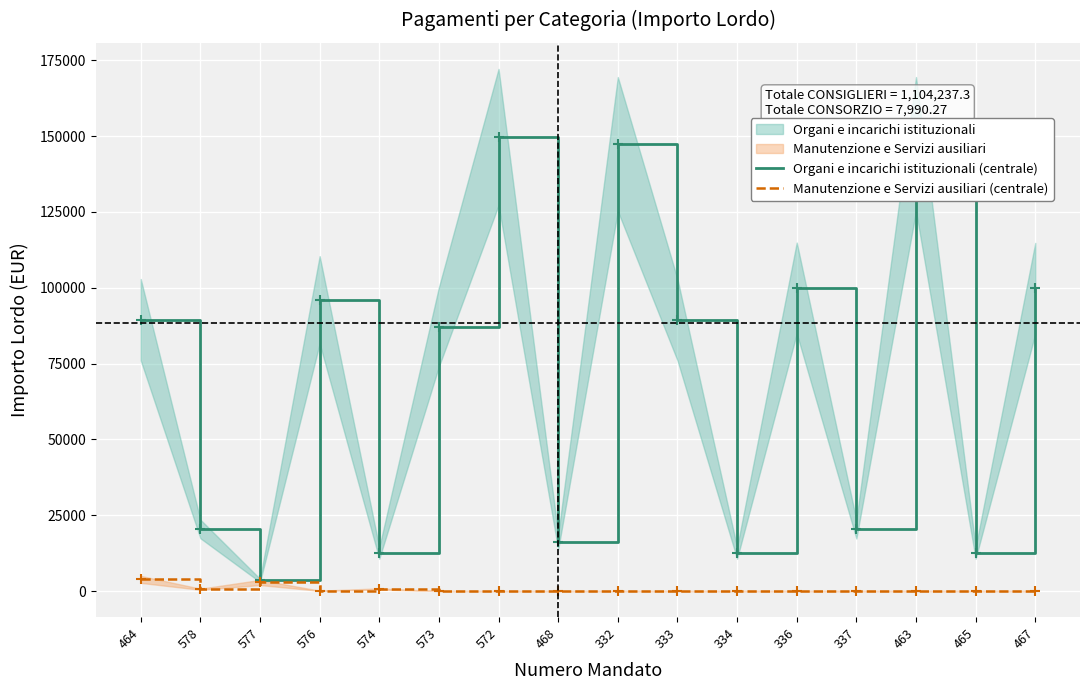

What is the total value across all series at 576?

96096.8